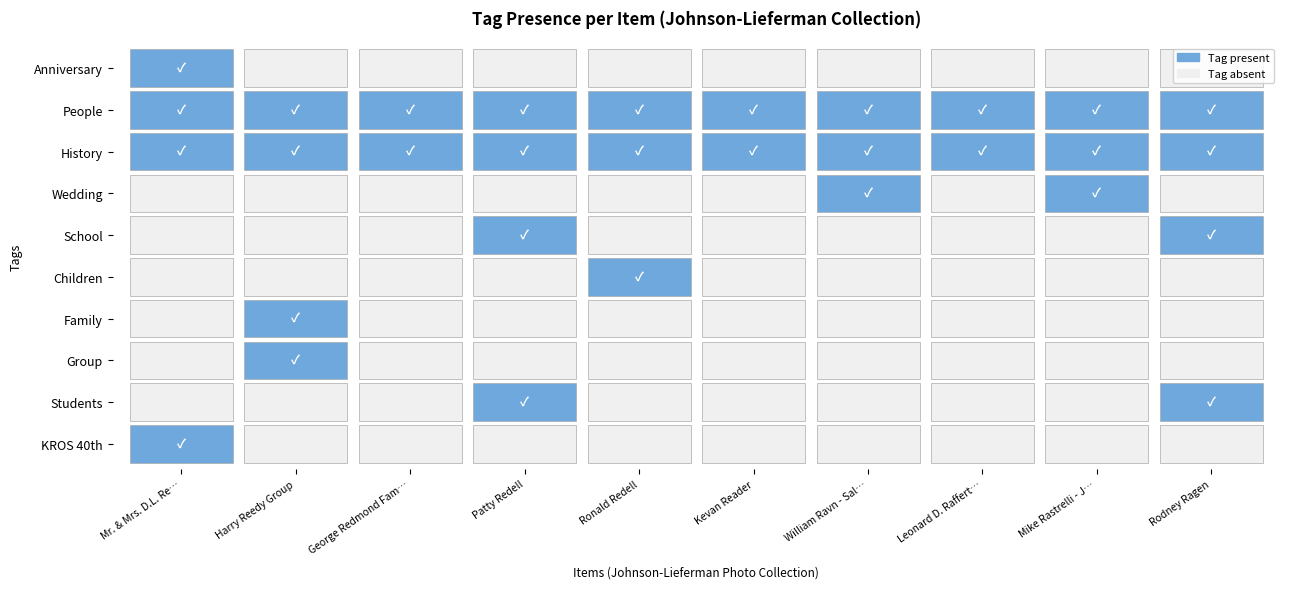

Rank the categories by Family value from lowest to highest.

Mr. & Mrs. D.L. Reedy, George Redmond Family, Patty Redell, Ronald Redell, Kevan Reader, William Ravn - Sally Wagner, Leonard D. Rafferty, Mike Rastrelli - Jackie Manikowski, Rodney Ragen, Harry Reedy Group